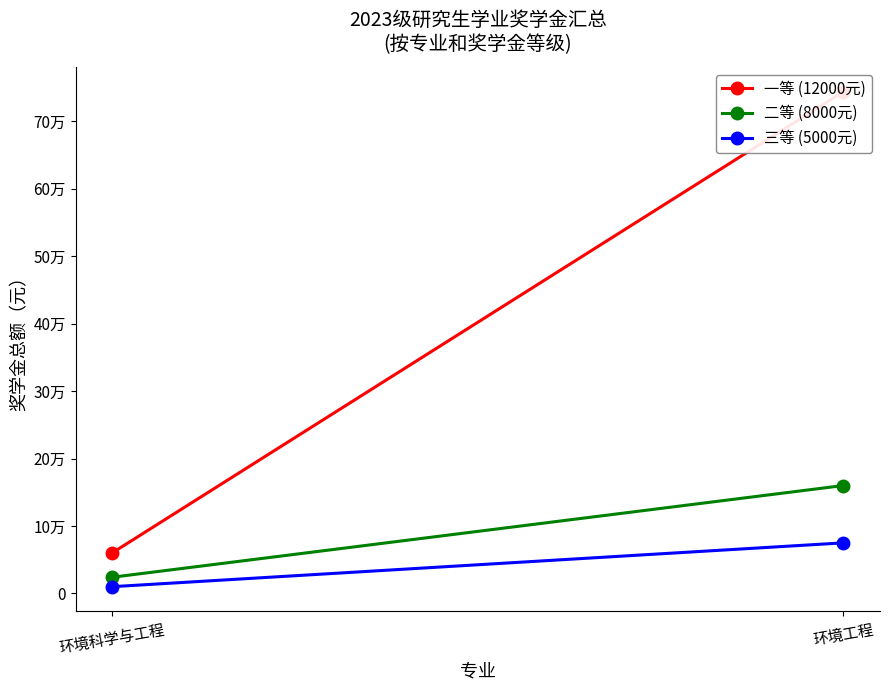

List the labels in order of 一等 (12000元) value, smallest first.

环境科学与工程, 环境工程